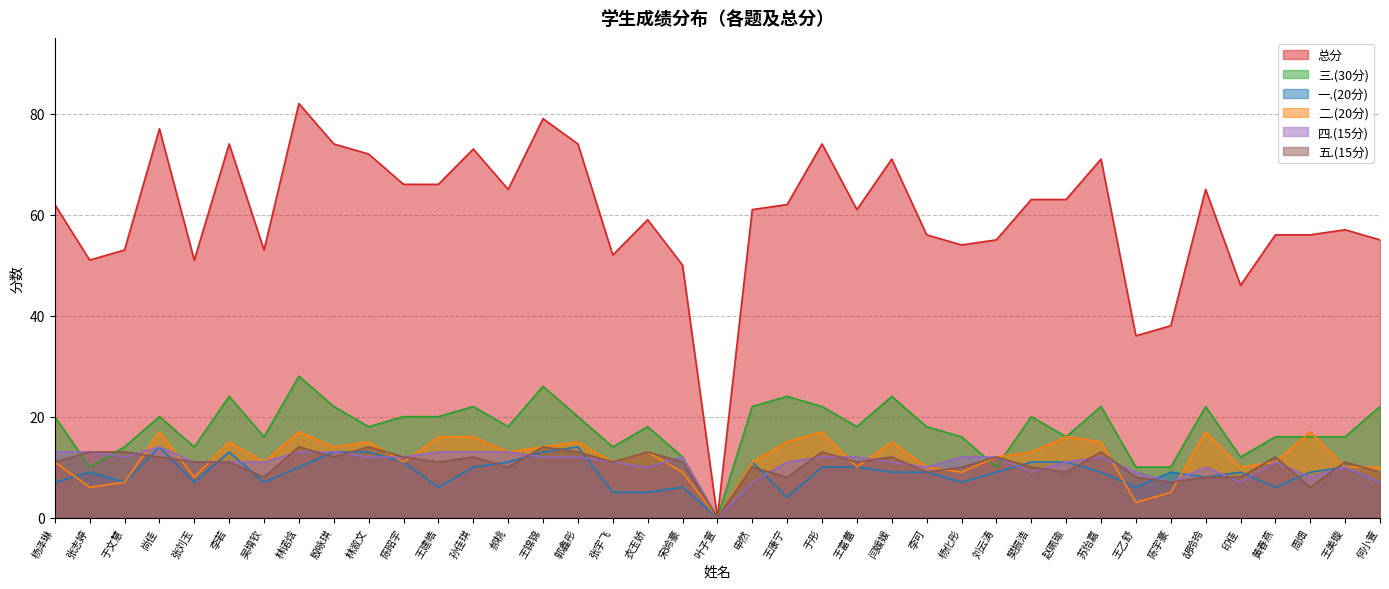

What is the difference between the maximum and minimum values in the 三.(30分) series?

28